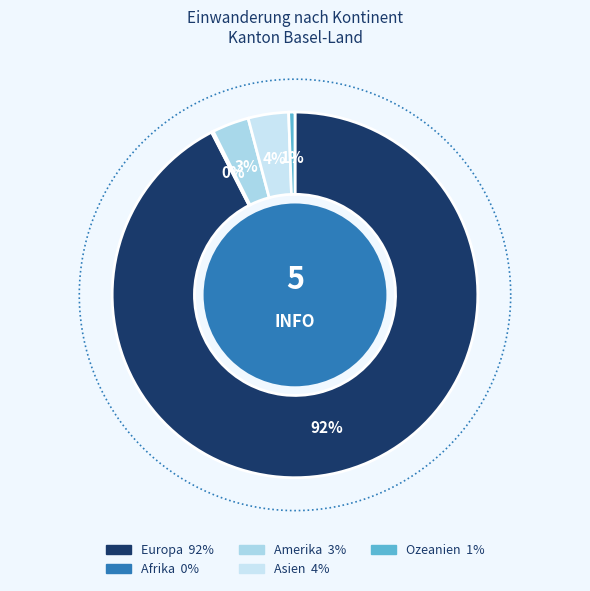

To the nearest percent, what percentage of the pie is Asien?

4%